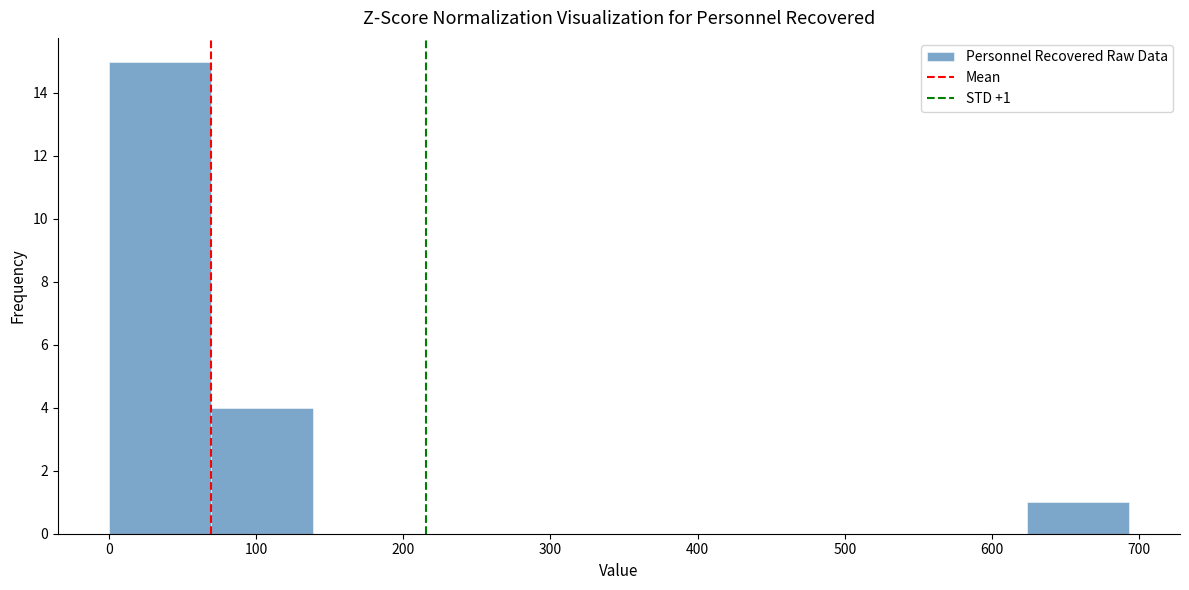

Which range on the x-axis has the tallest bar?

0 to 70